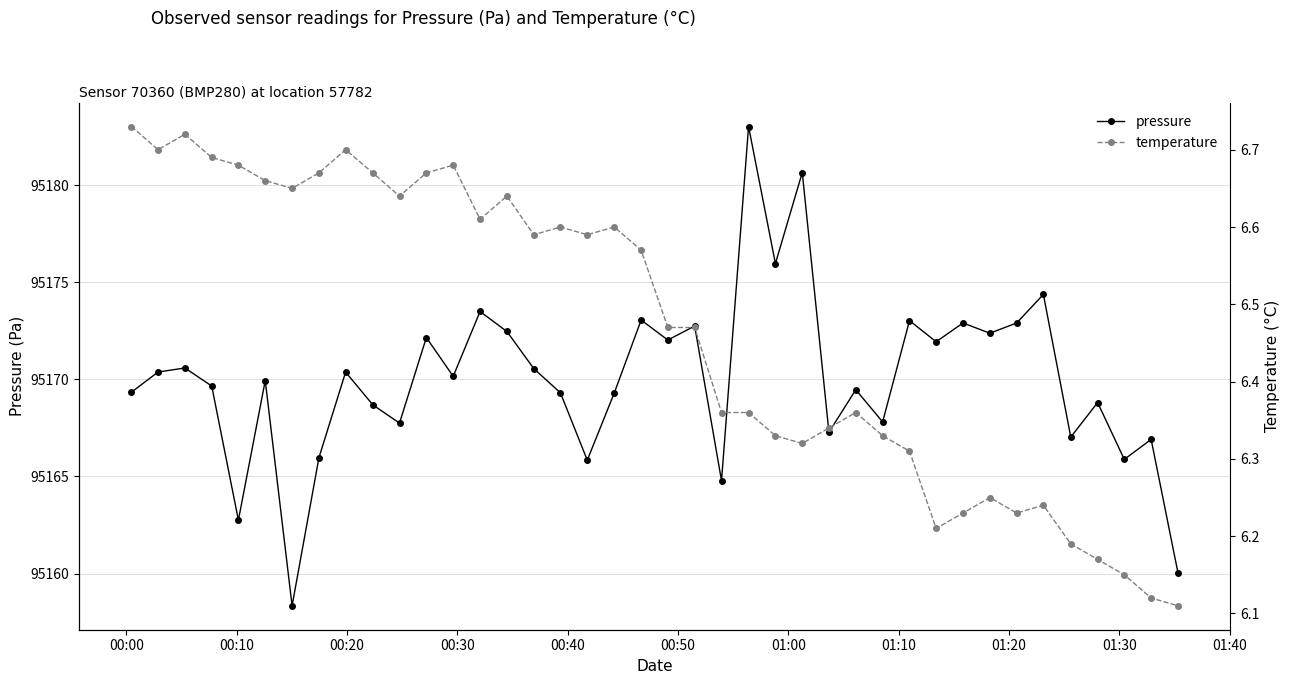

What is the value of the pressure point at the 15th from the left?

95172.5